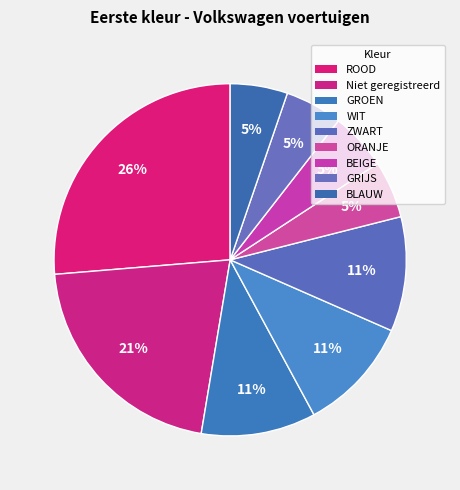

Does any single category account for the majority?

No